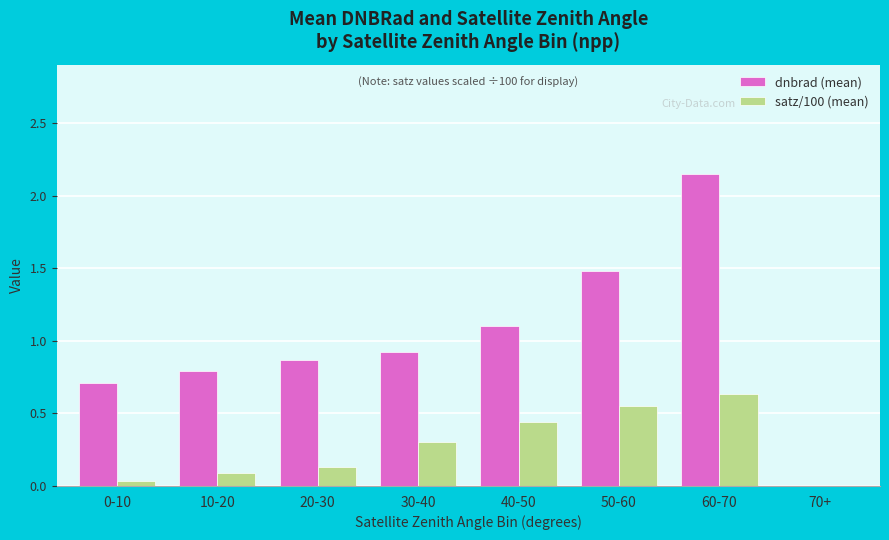

Between 10-20 and 70+, which series saw the biggest shift?

dnbrad (mean)